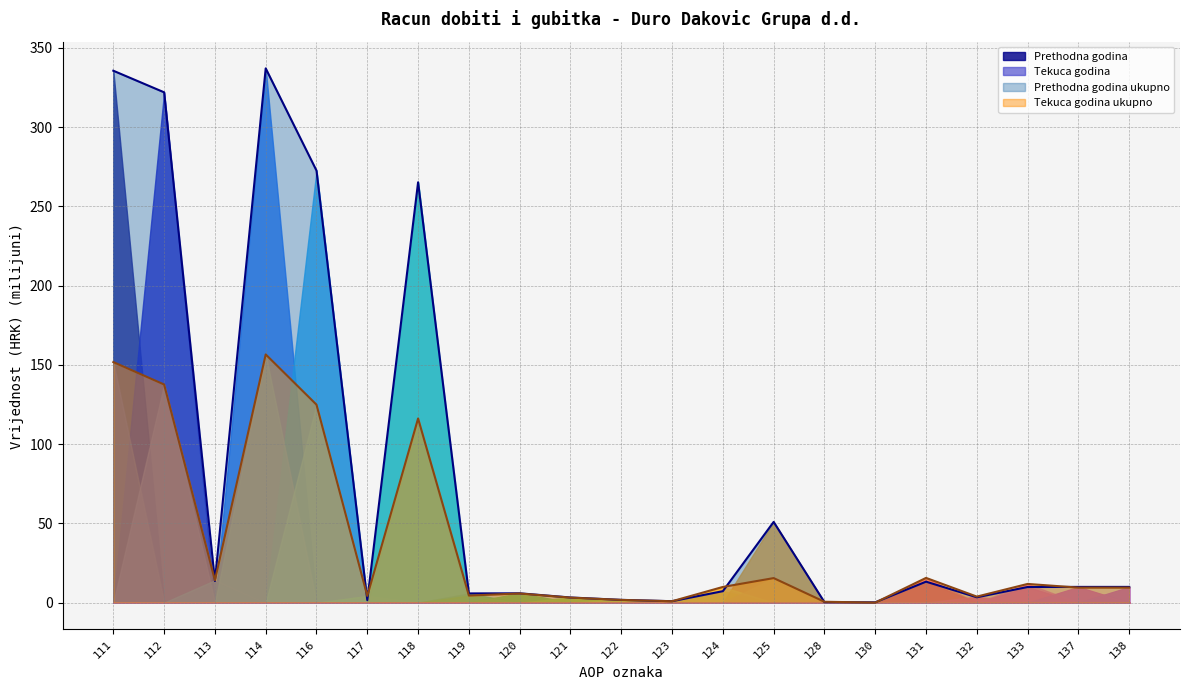

Is it true that Prethodna godina equals 6.5 at 138?

False